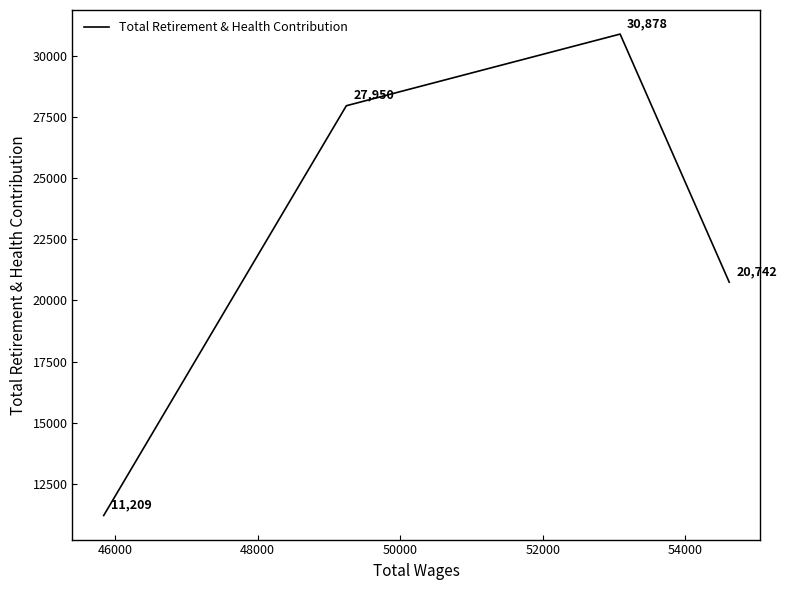

What is the difference between the second highest and minimum values?

16741